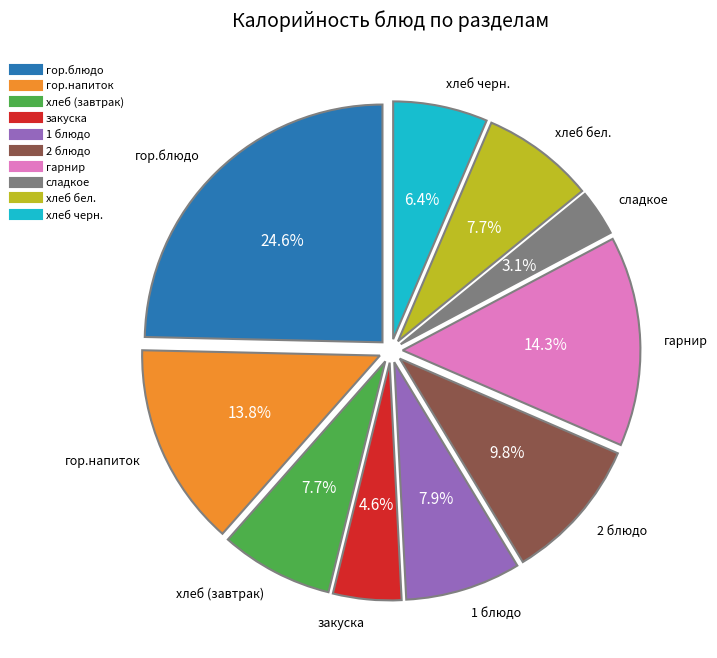

What is the ratio of the value at хлеб бел. to the value at гор.блюдо?

0.3